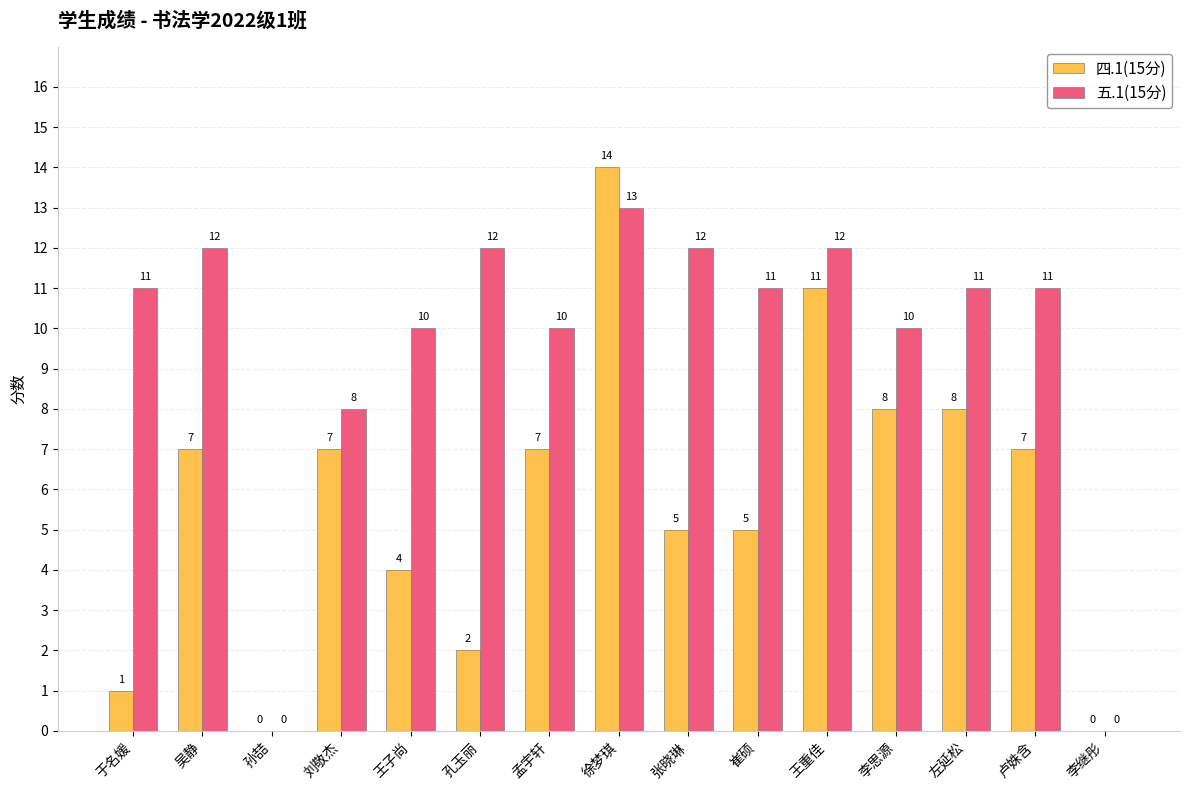

Reading right to left, extract all data points from this chart.

四.1(15分): 李继彤=0	卢姝含=7	左延松=8	李思源=8	王重佳=11	崔硕=5	张晓琳=5	徐梦琪=14	孟宇轩=7	孔玉丽=2	王子尚=4	刘敬杰=7	孙喆=0	吴静=7	于名媛=1
五.1(15分): 李继彤=0	卢姝含=11	左延松=11	李思源=10	王重佳=12	崔硕=11	张晓琳=12	徐梦琪=13	孟宇轩=10	孔玉丽=12	王子尚=10	刘敬杰=8	孙喆=0	吴静=12	于名媛=11